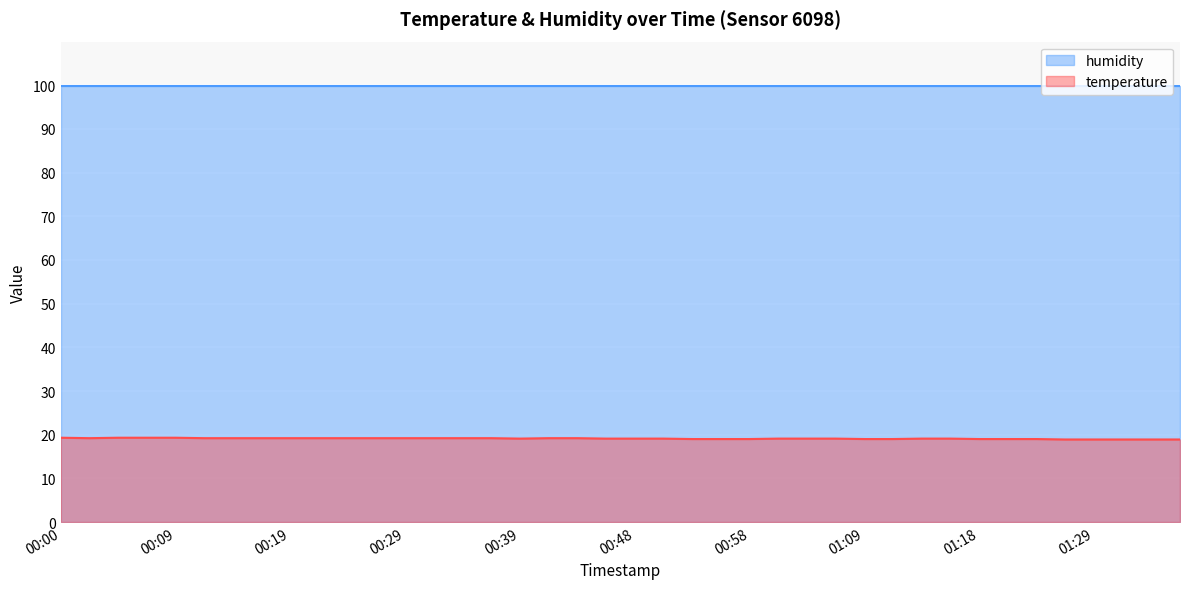

Does the chart display data point markers on the line(s)?

No